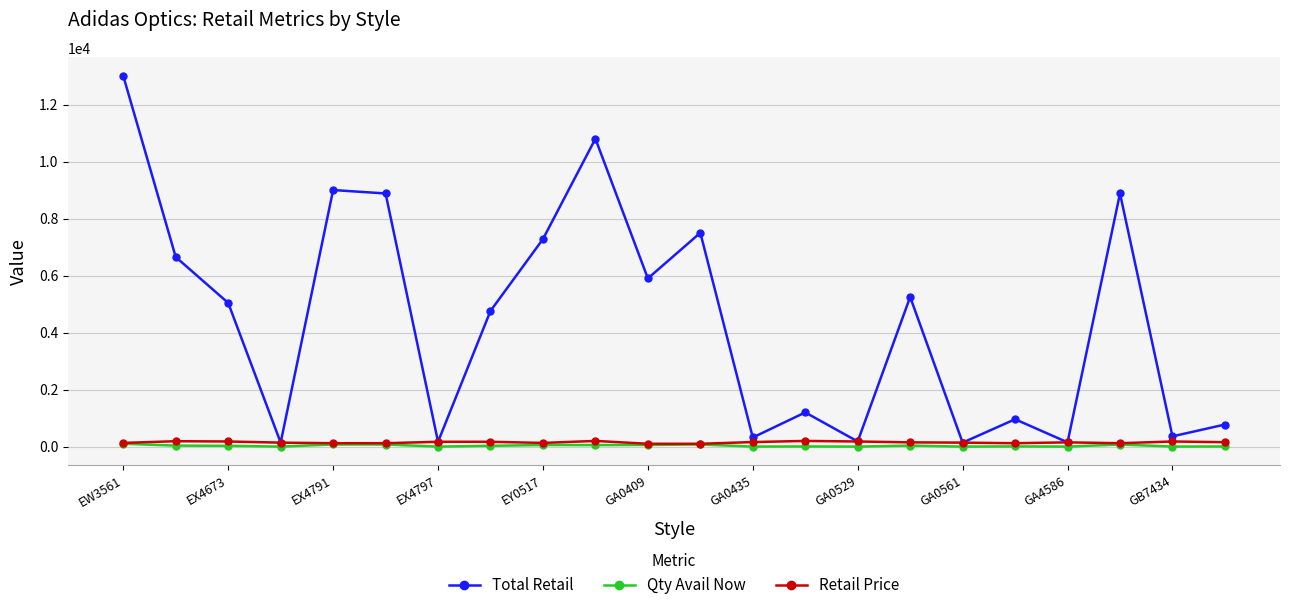

True or false: Qty Avail Now has more than 0 interior local peaks.

True